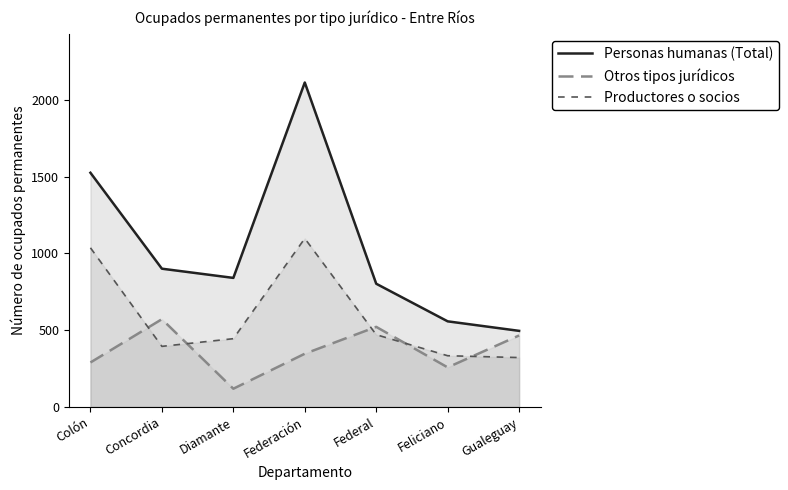

Reading right to left, transcribe all the data shown in this chart.

Personas humanas (Total): Gualeguay=495	Feliciano=557	Federal=802	Federación=2113	Diamante=840	Concordia=900	Colón=1525
Otros tipos jurídicos: Gualeguay=465	Feliciano=257	Federal=521	Federación=346	Diamante=118	Concordia=571	Colón=289
Productores o socios: Gualeguay=321	Feliciano=333	Federal=470	Federación=1097	Diamante=444	Concordia=394	Colón=1036